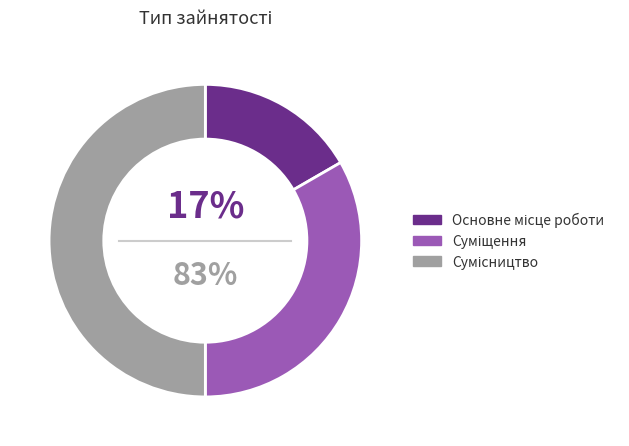

Which category has the biggest portion of the pie?

Сумісництво